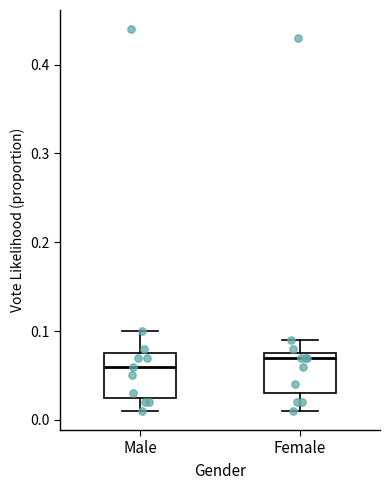

Where does the lower whisker of the box for Male end on the y-axis? The values are not printed on the chart, so give them approximately, as read against the axis.

0.01